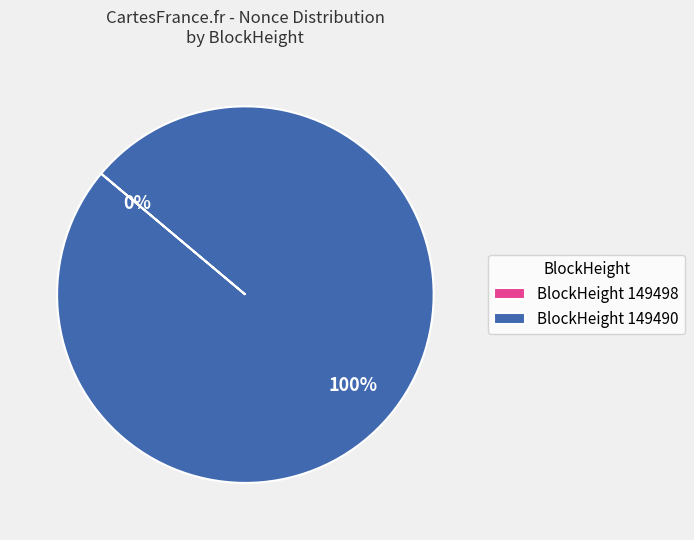

What is the change in value from 149498 to 149490?

+1189